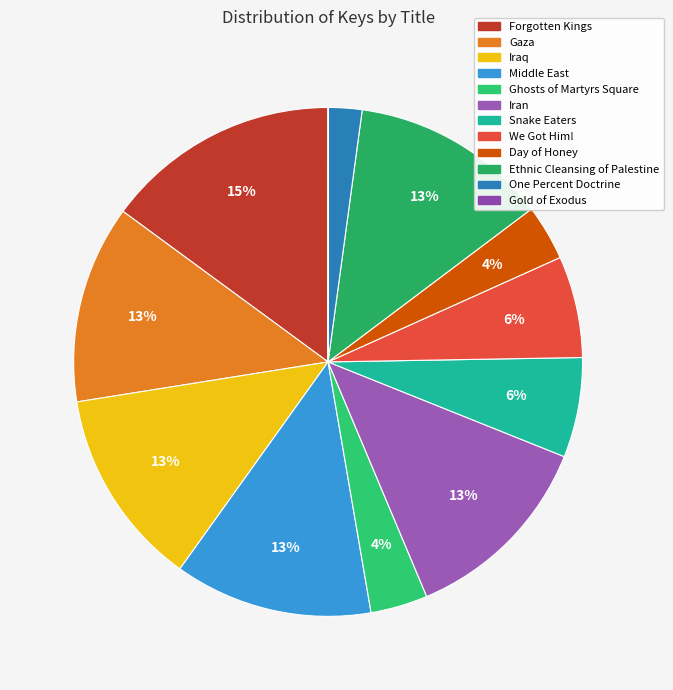

Rank the categories by value from lowest to highest.

Gold of Exodus, One Percent Doctrine, Day of Honey, Ghosts of Martyrs Square, Snake Eaters, We Got Him!, Ethnic Cleansing of Palestine, Gaza, Iran, Iraq, Middle East, Forgotten Kings